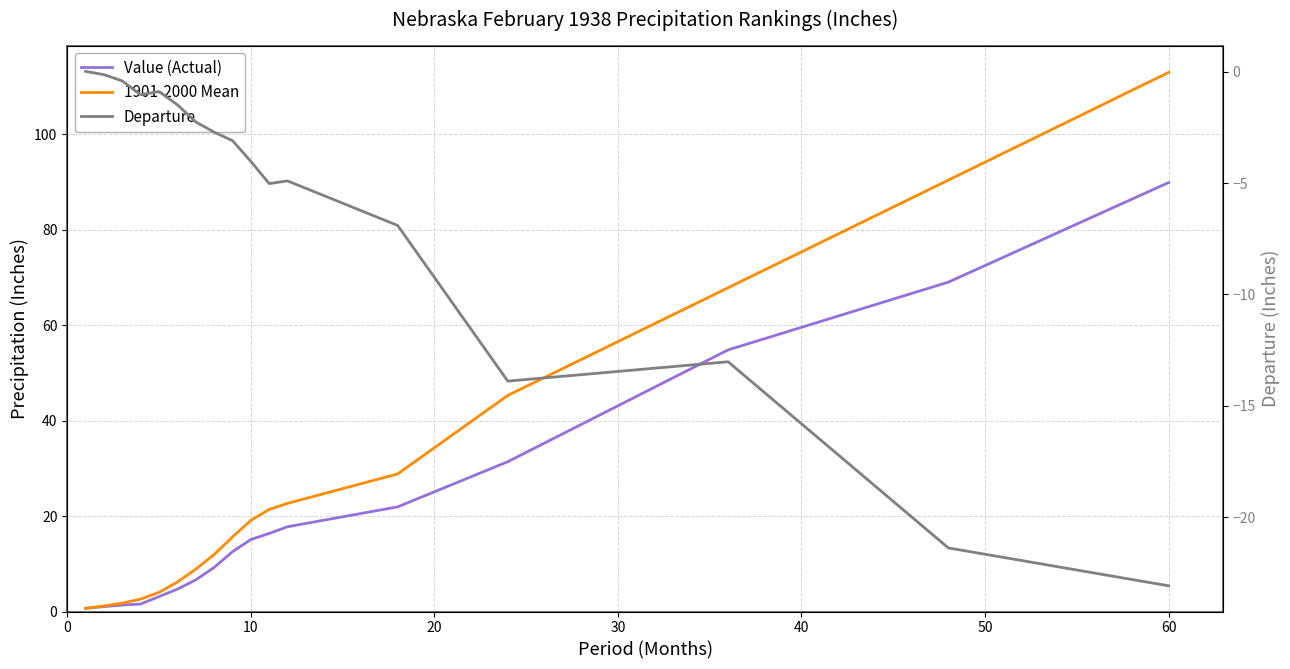

Where do 1901-2000 Mean and Value (Actual) first cross each other?

0 and 10